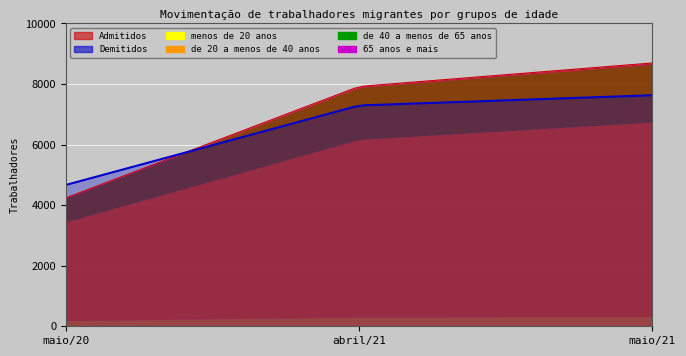

Which series changed the most between maio/20 and abril/21?

Admitidos